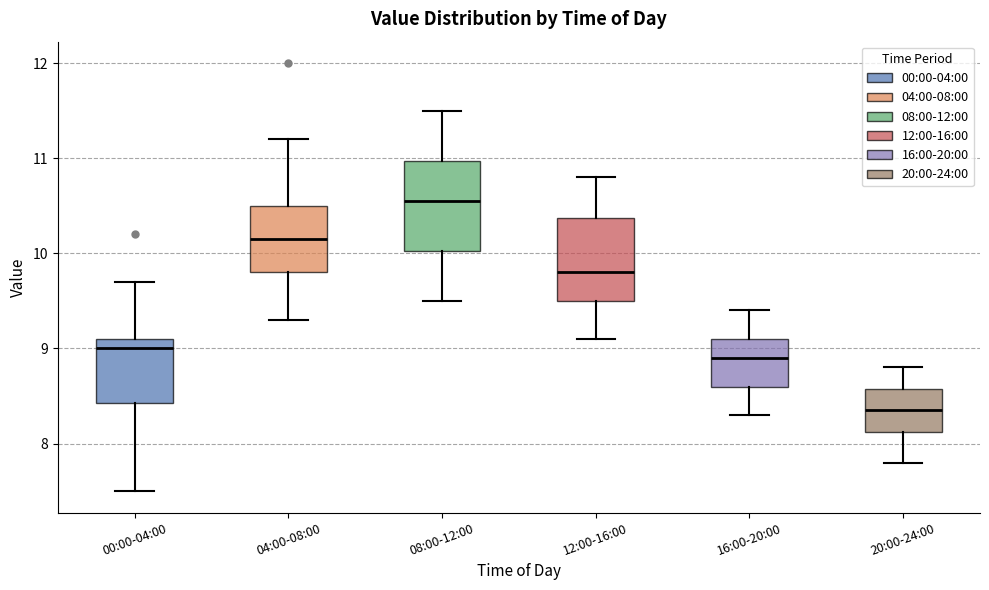

Which box's median line is the lowest?

20:00-24:00